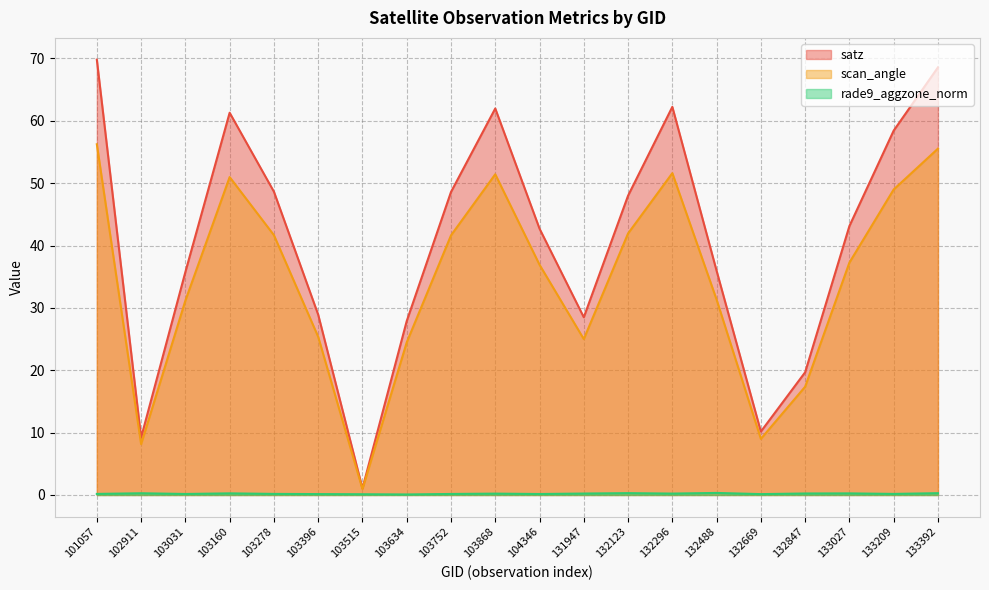

Where is scan_angle nearest to the value 28?

103396